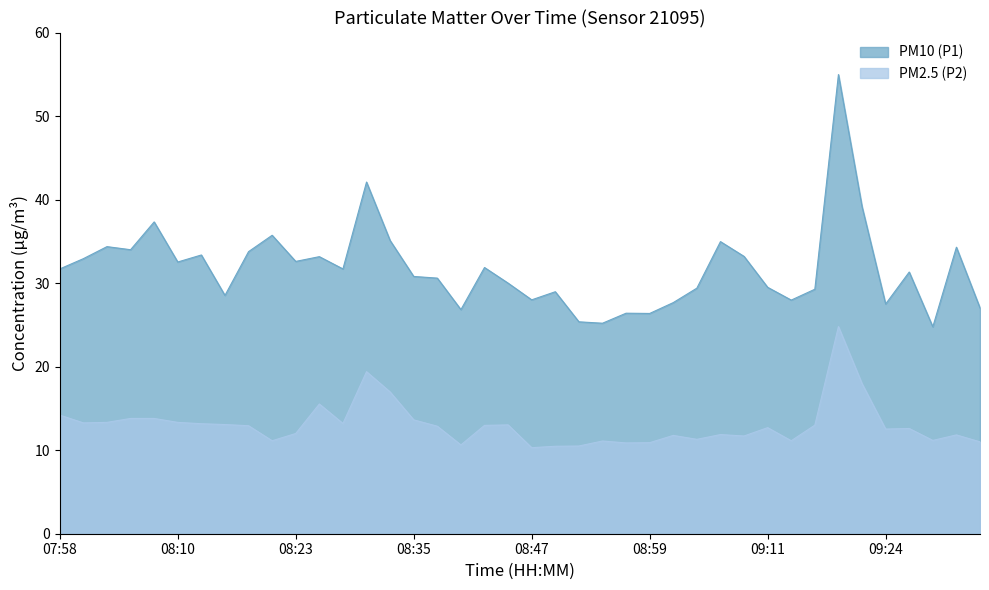

In PM2.5 (P2), how many points are higher than both neighbors (excluding endpoints)?

10